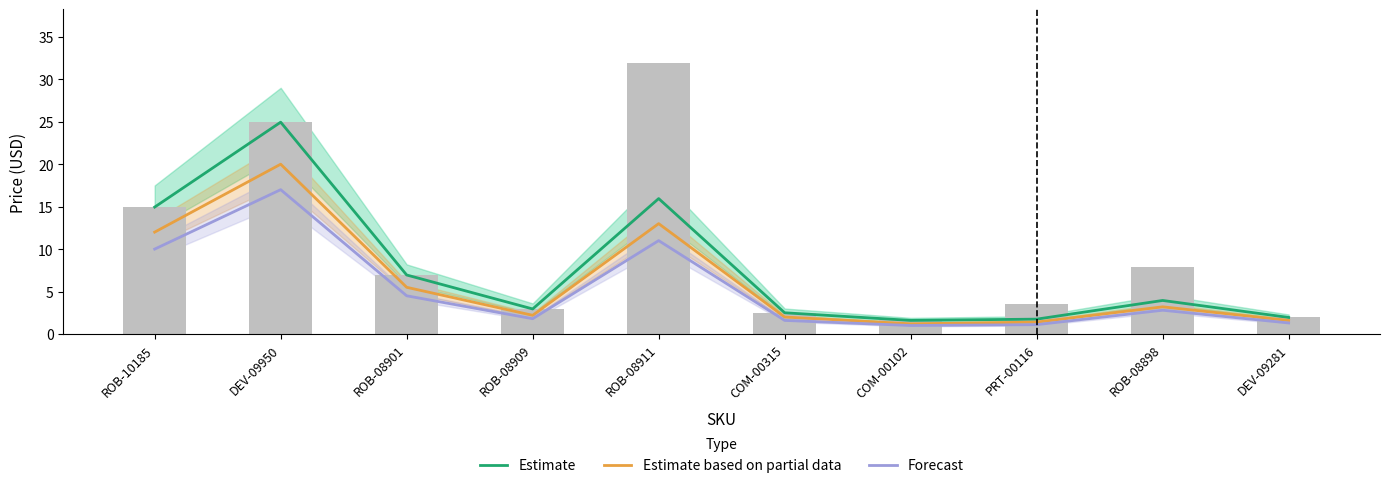

How many values in the Estimate series are below 3?

5